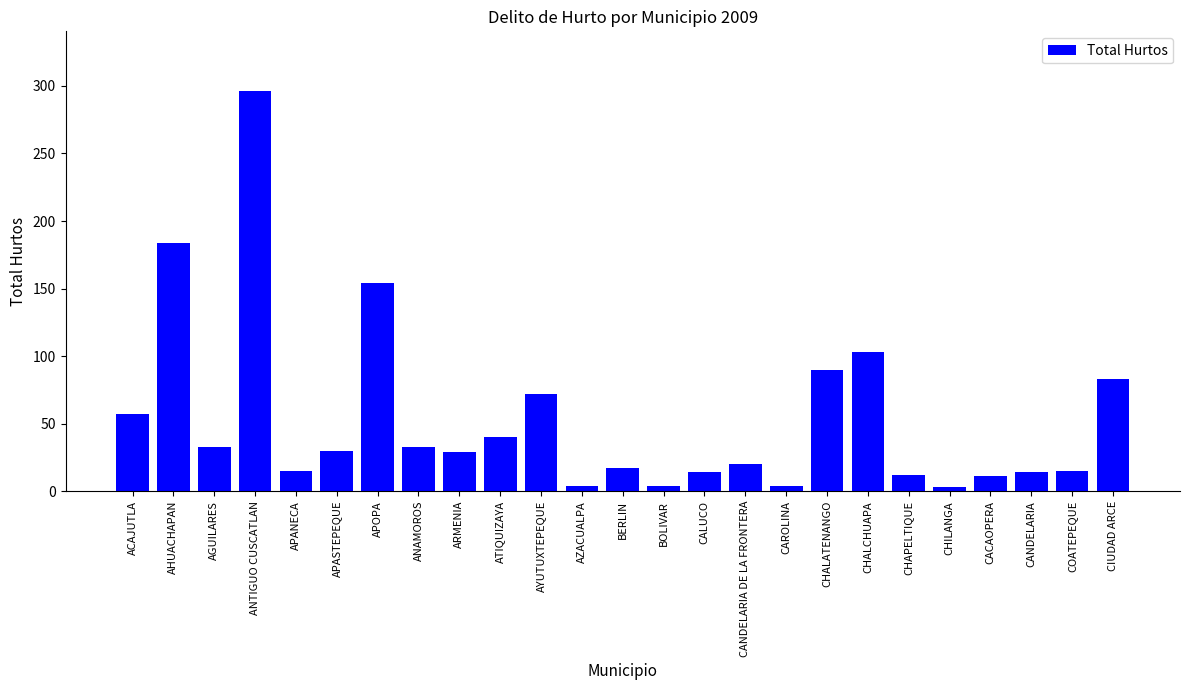

What is the difference between the values at CACAOPERA and APANECA?

4